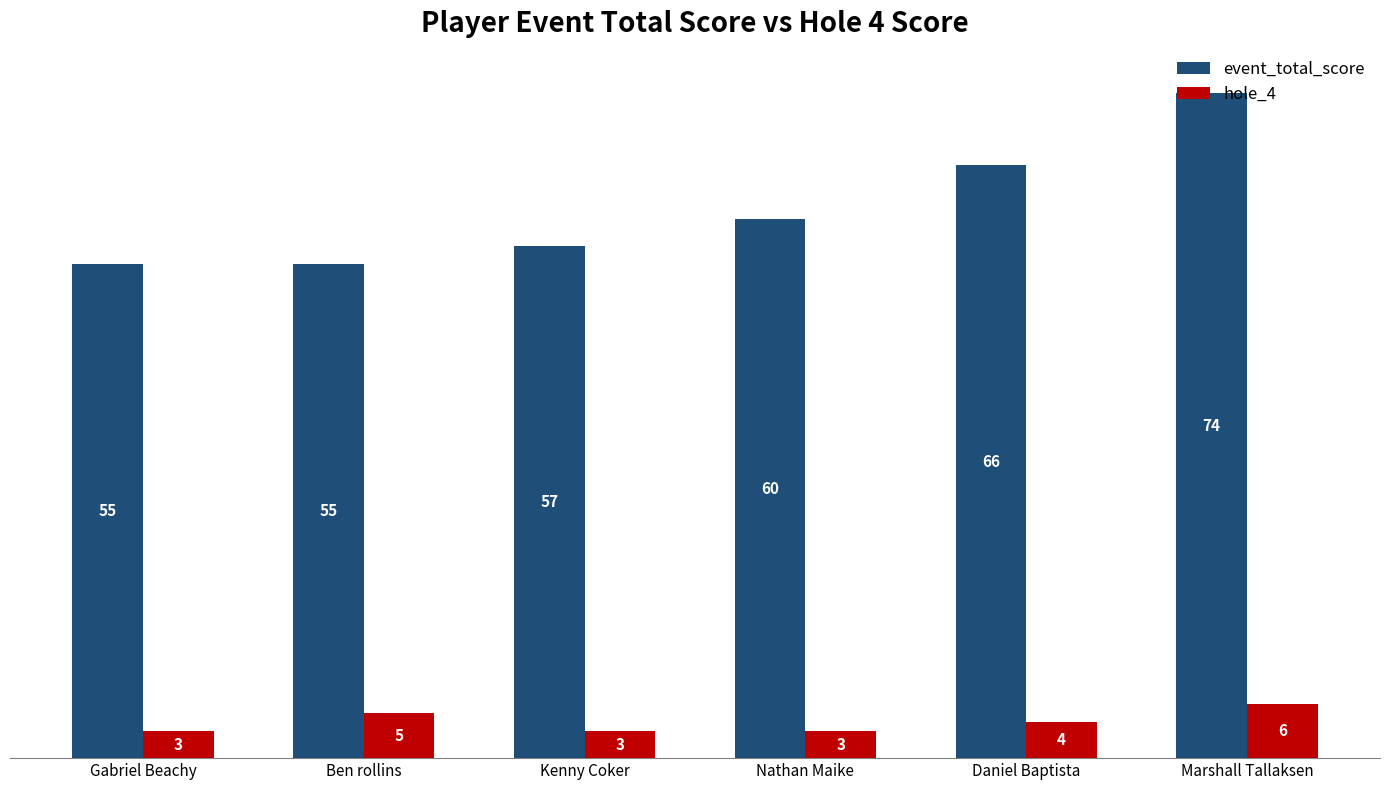

What is the total value across all series at Ben rollins?

60